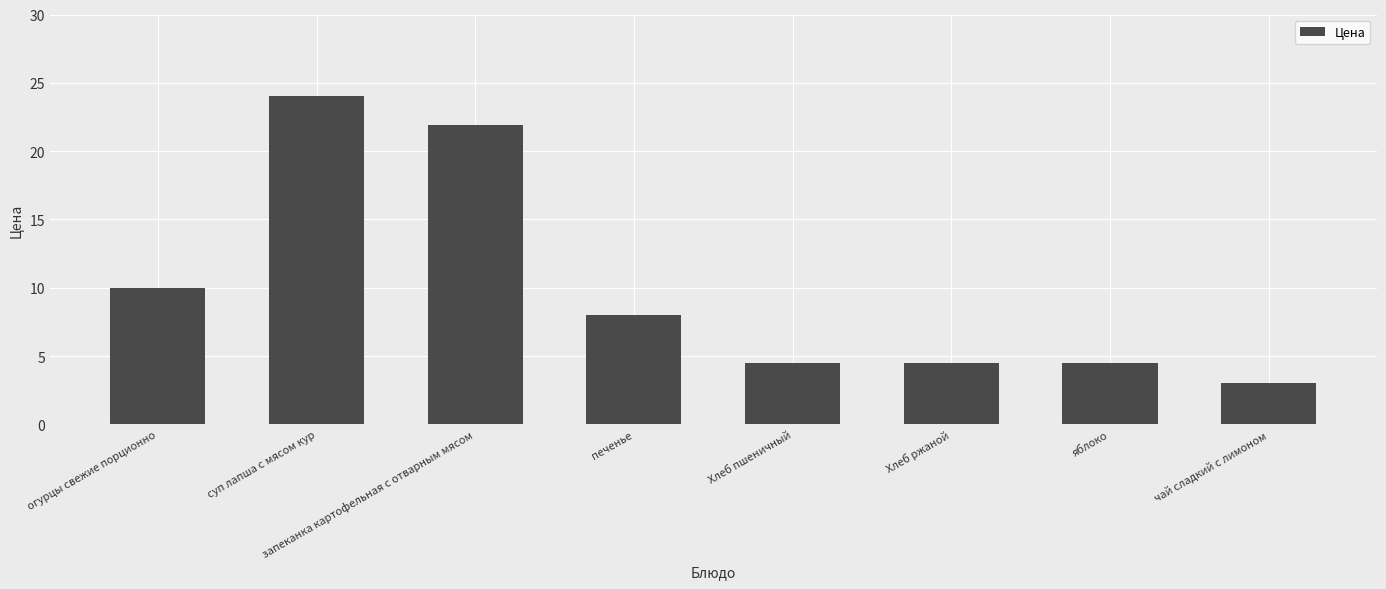

Count the number of categories in the chart.

8